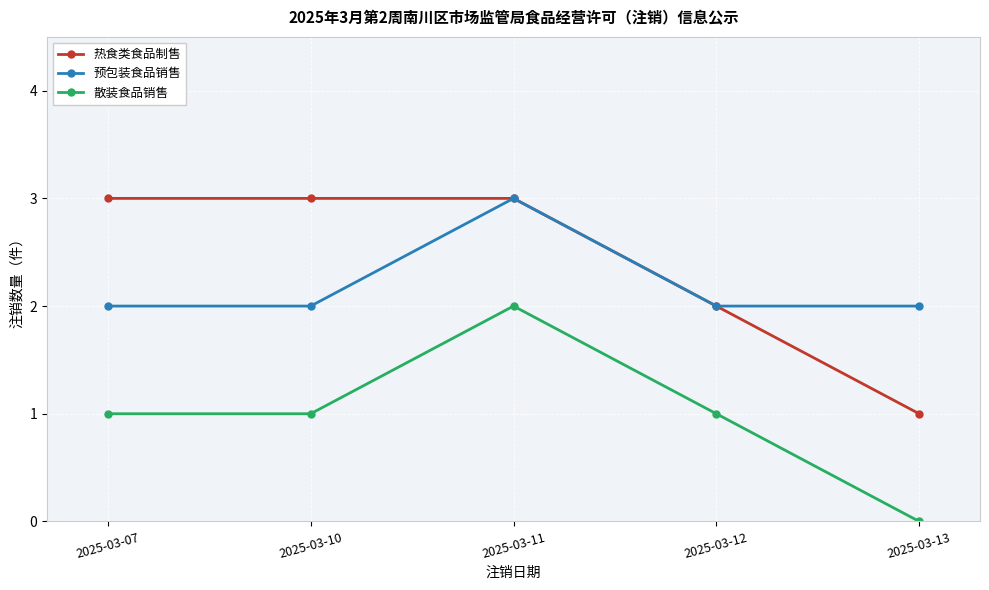

At 2025-03-10, list the series in order from largest to smallest.

热食类食品制售, 预包装食品销售, 散装食品销售